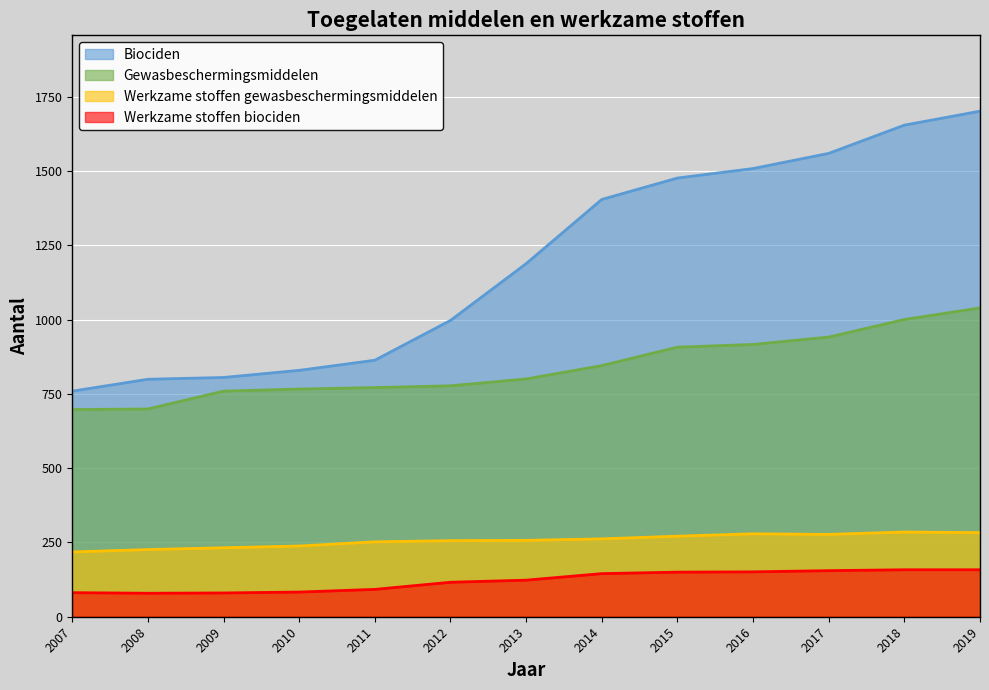

What is the value of the Biociden point at the 8th from the left?

1404